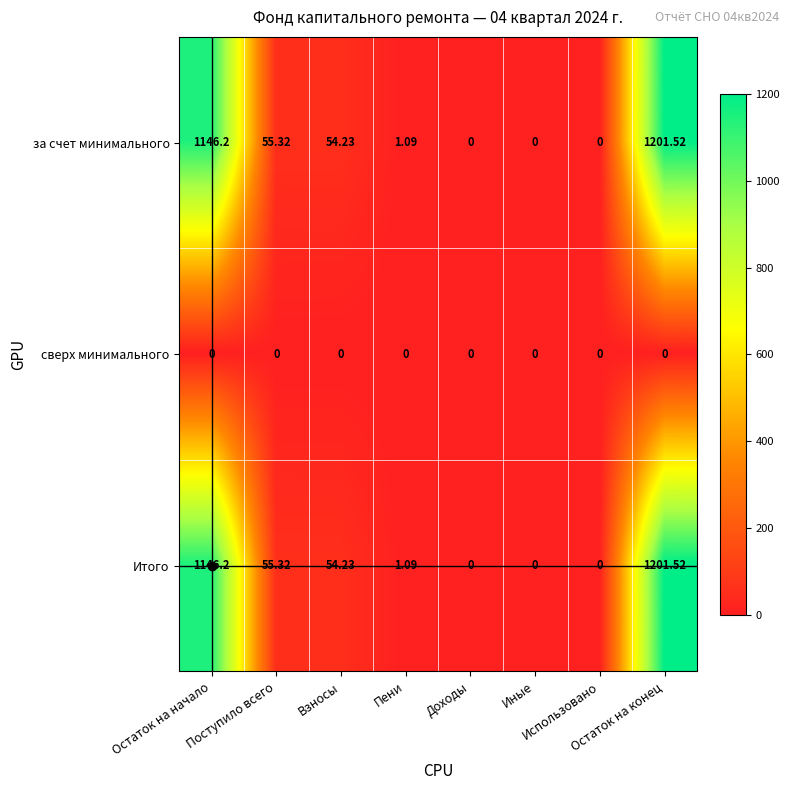

Rank the series at Доходы from lowest to highest value.

за счет минимального, сверх минимального, Итого